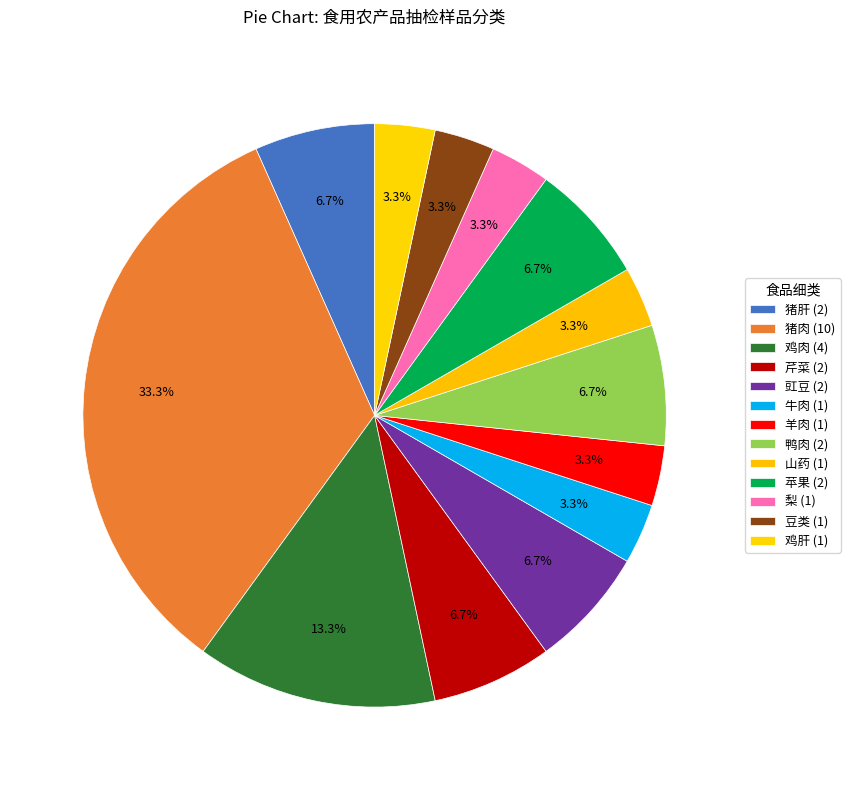

How many slices are in this pie chart?

13